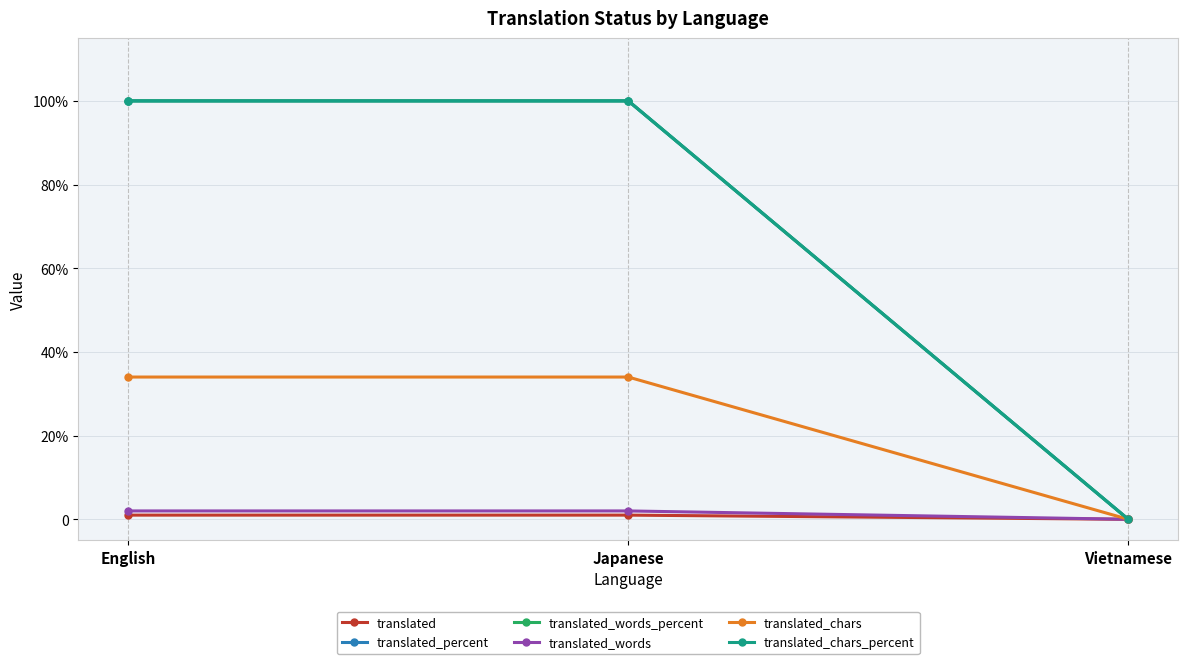

Is it true that translated_chars equals 0 at Vietnamese?

True